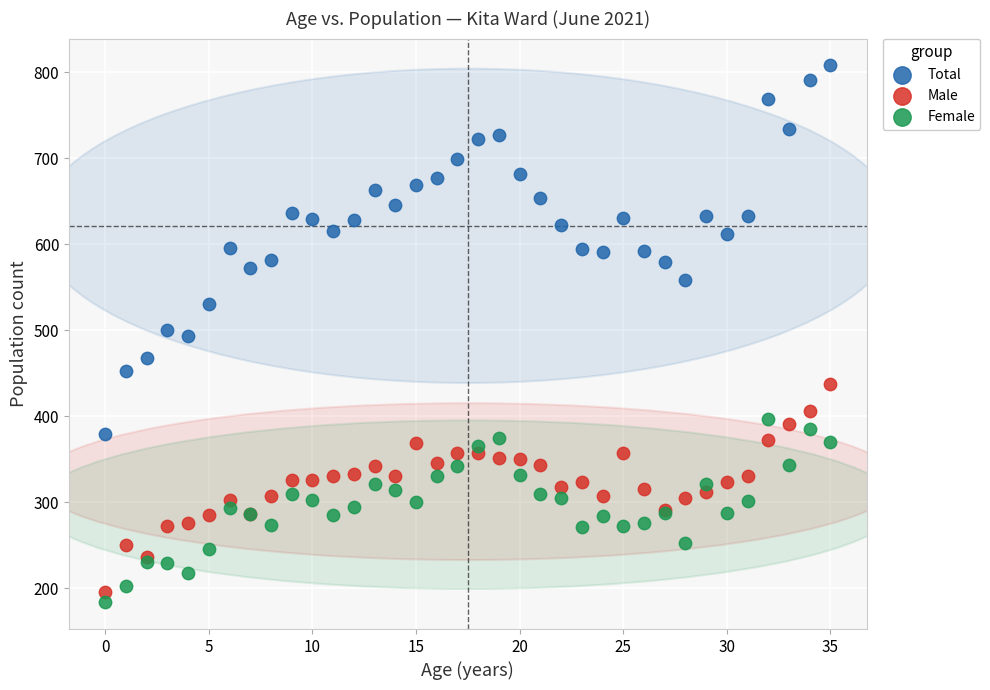

What are all the series names shown in the legend?

Total, Male, Female